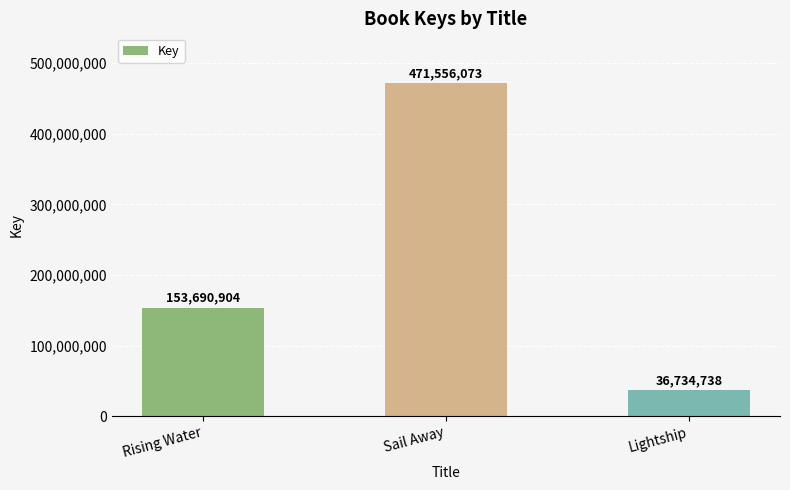

How many values are between 36734738 and 471556073?

3